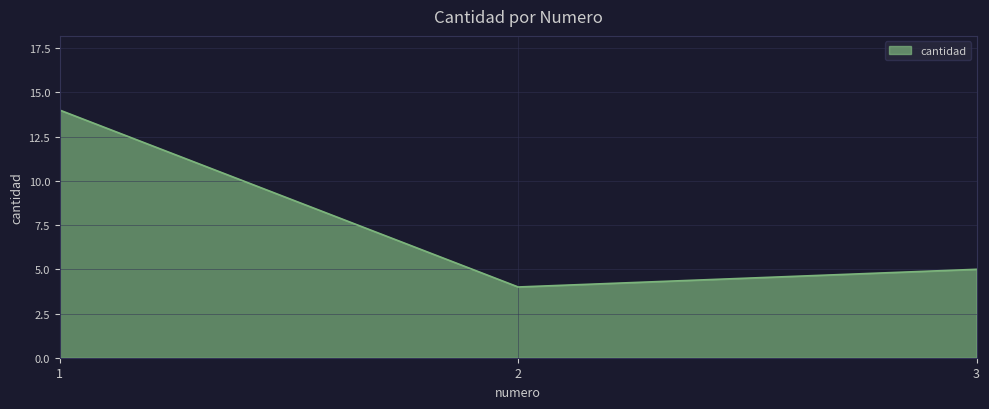

Where does the data first go above 5?

1